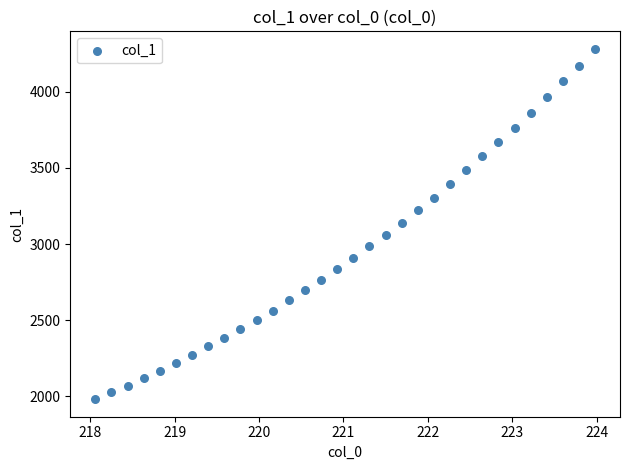

What is the range of X values (max minus min)?

5.9